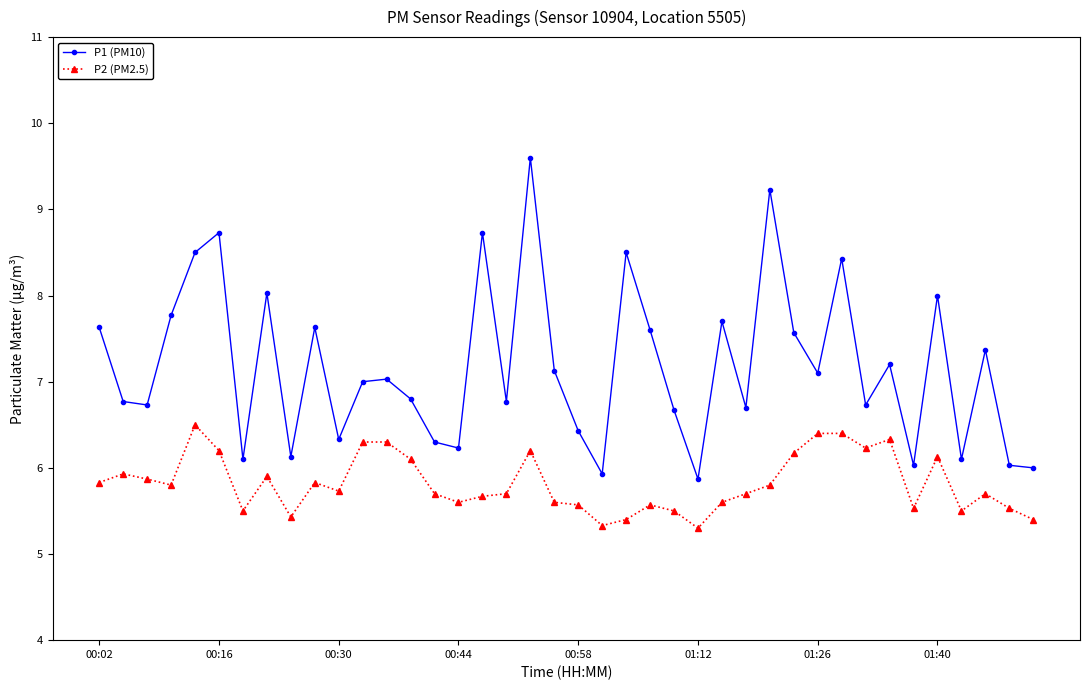

Count the number of data series in this chart.

2